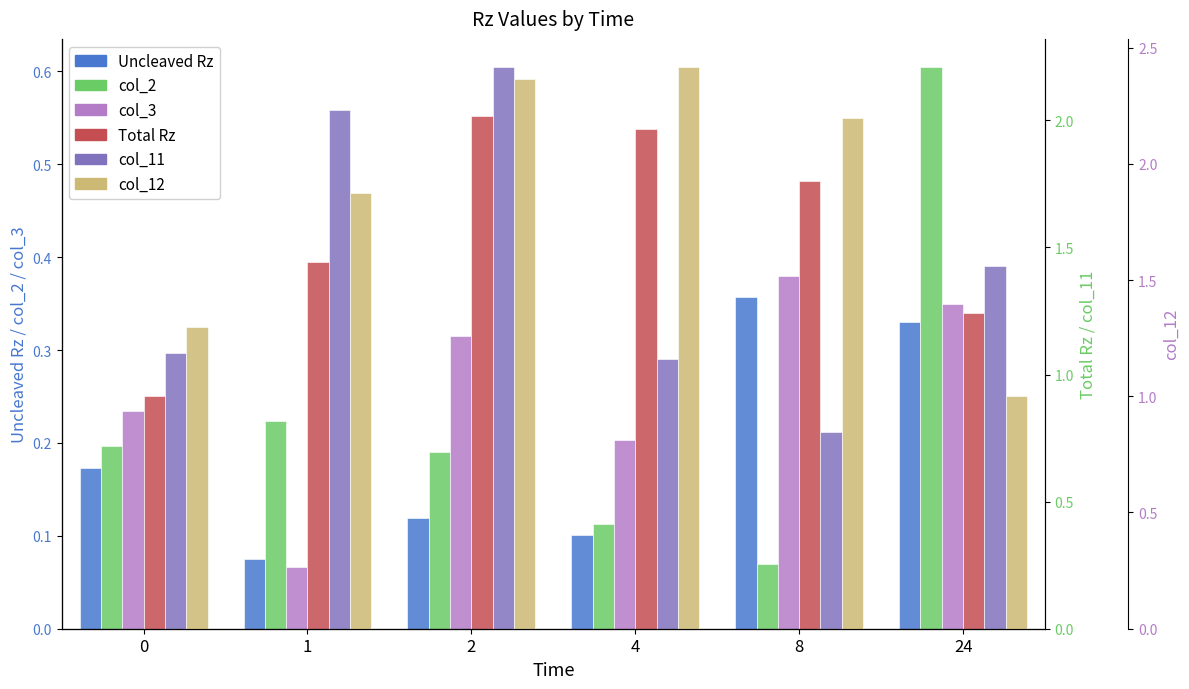

The col_12 series shows 2.4 at 2. True or false?

True